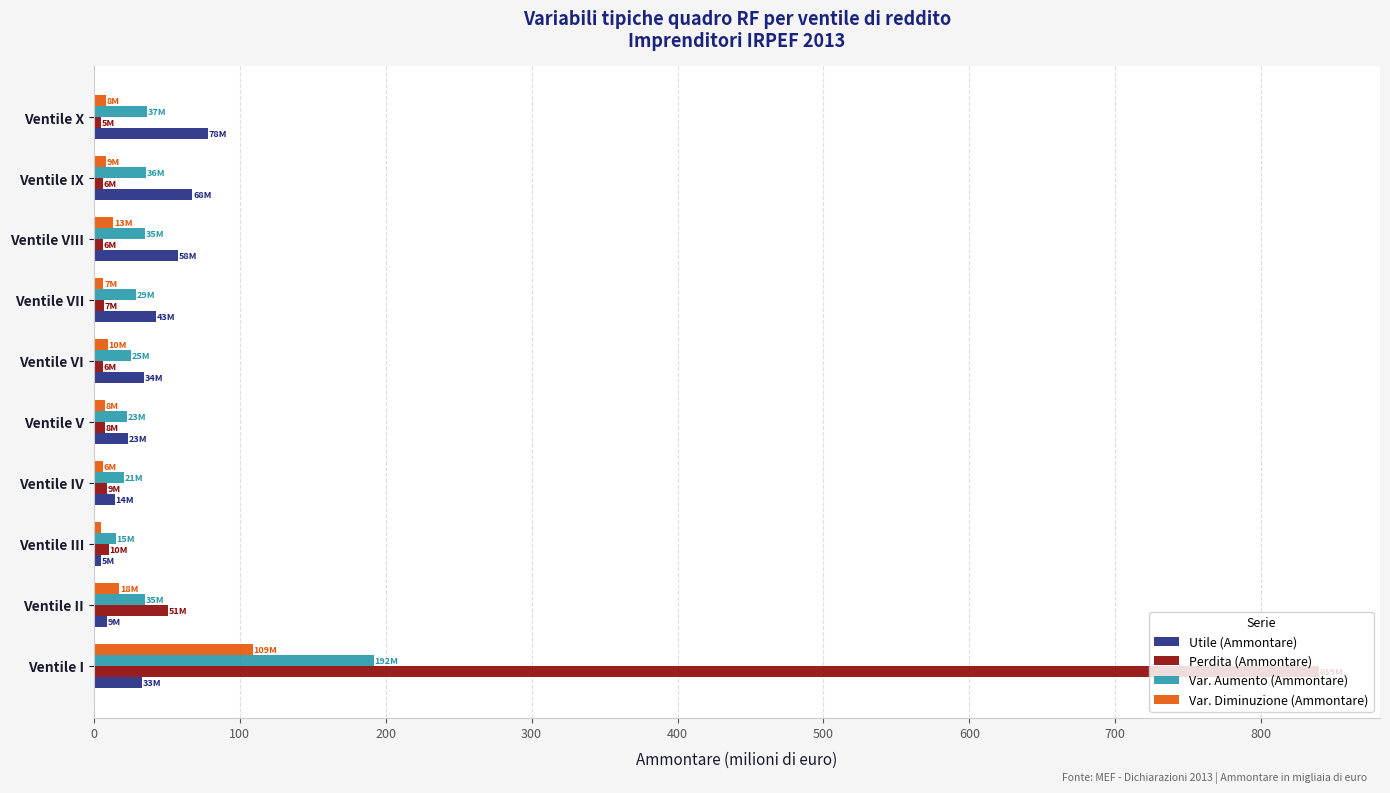

At which category is the sum across all series the highest?

Ventile I